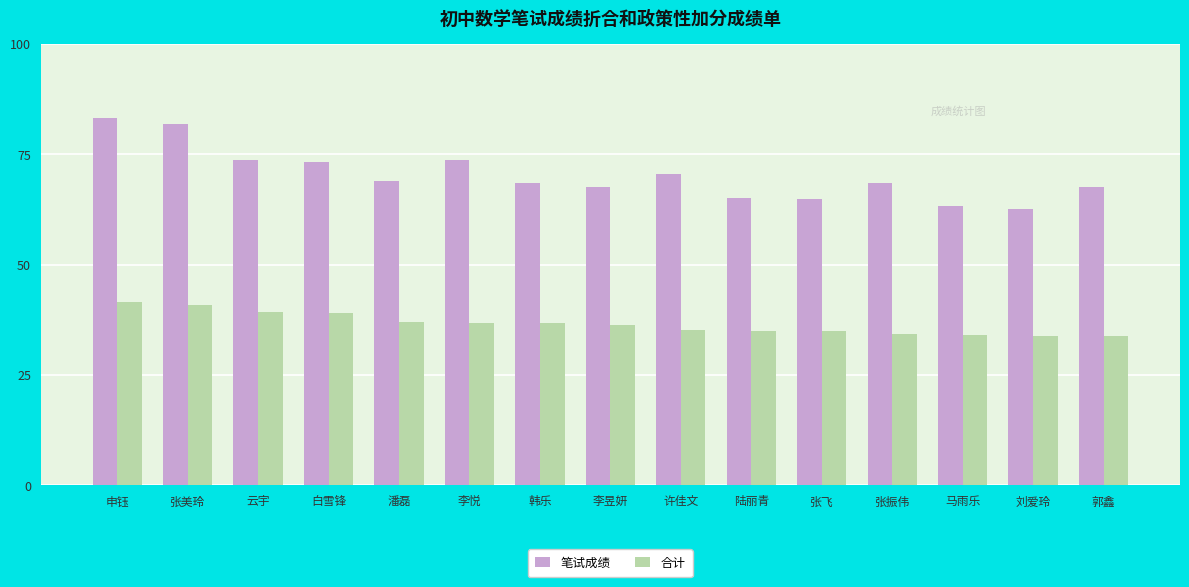

Which series has the widest spread of values?

笔试成绩